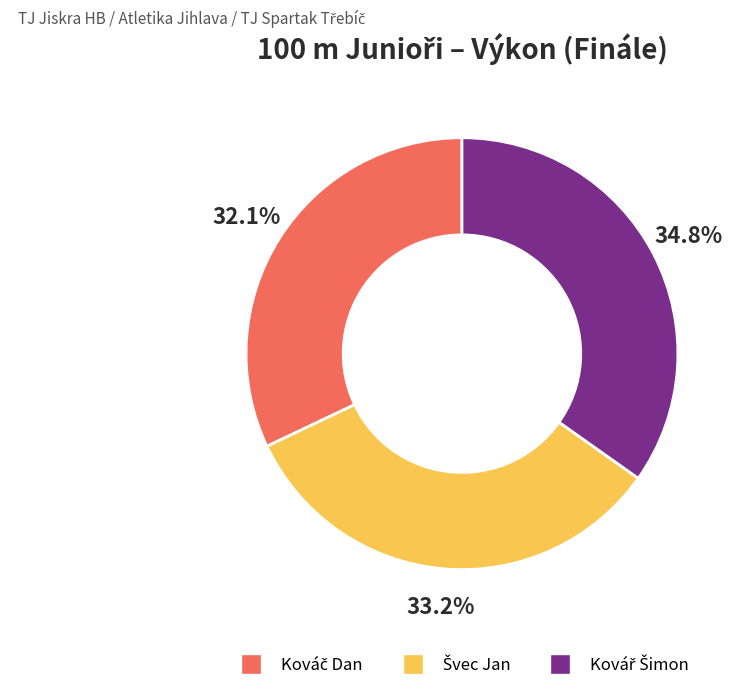

Does any single category account for the majority?

No